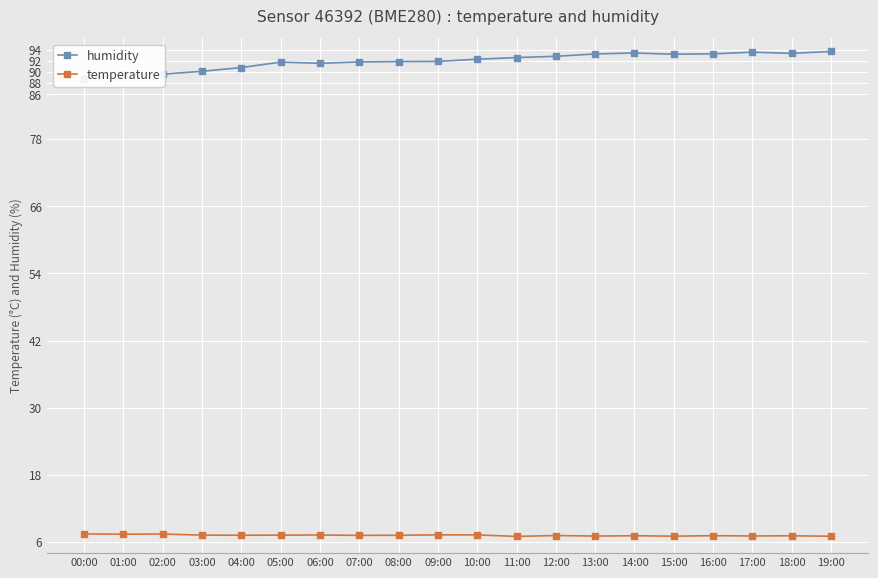

What is the greatest value displayed?

93.7